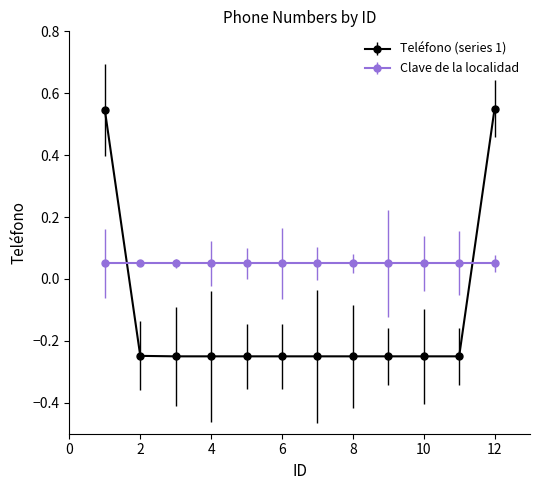

Which series has the largest range (max minus min)?

Teléfono (series 1)